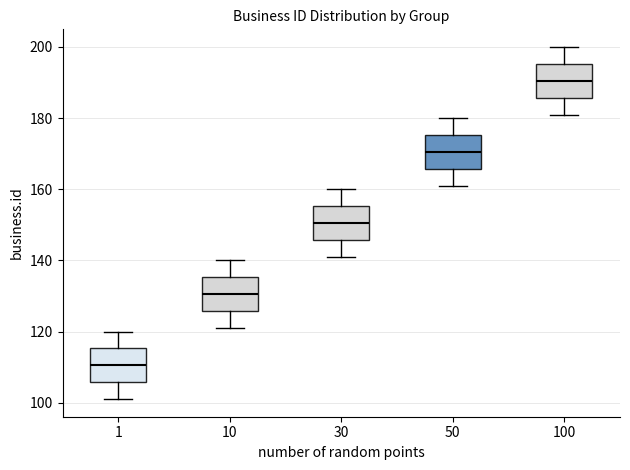

Reading left to right, transcribe this box plot: for each box, give where its median line is, the range the box spans, and where its two whiskers end, as read against the y-axis. The values are not printed on the chart, so give them approximately, as read against the axis.

1: median 110, box 106 to 116, whiskers 102 to 120
10: median 130, box 126 to 136, whiskers 122 to 140
30: median 150, box 146 to 156, whiskers 142 to 160
50: median 170, box 166 to 176, whiskers 162 to 180
100: median 190, box 186 to 196, whiskers 182 to 200